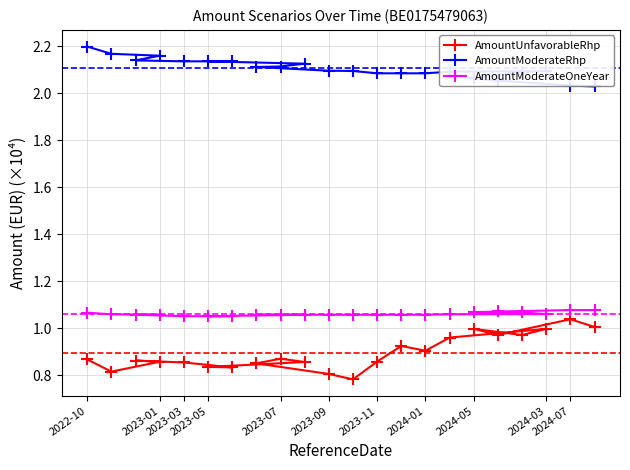

At 2024-01, list the series in order from largest to smallest.

AmountModerateRhp, AmountModerateOneYear, AmountUnfavorableRhp